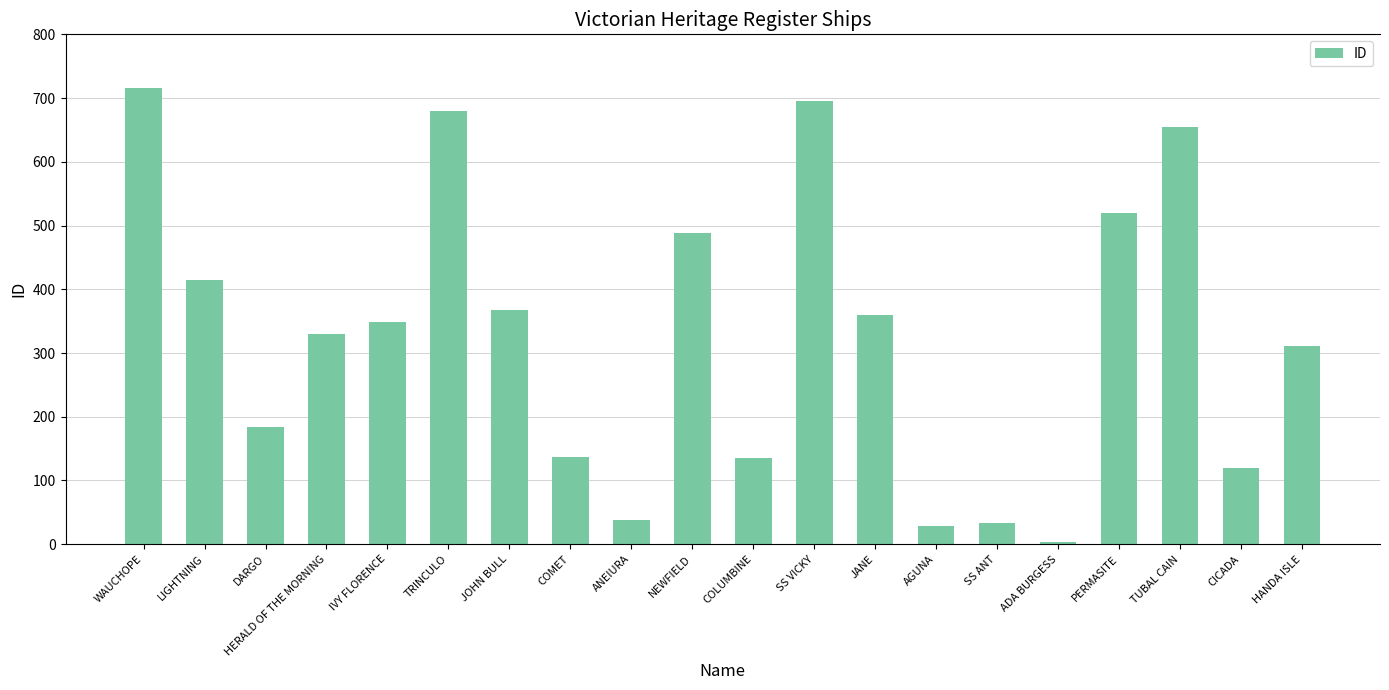

At which label does the data first exceed 349?

WAUCHOPE